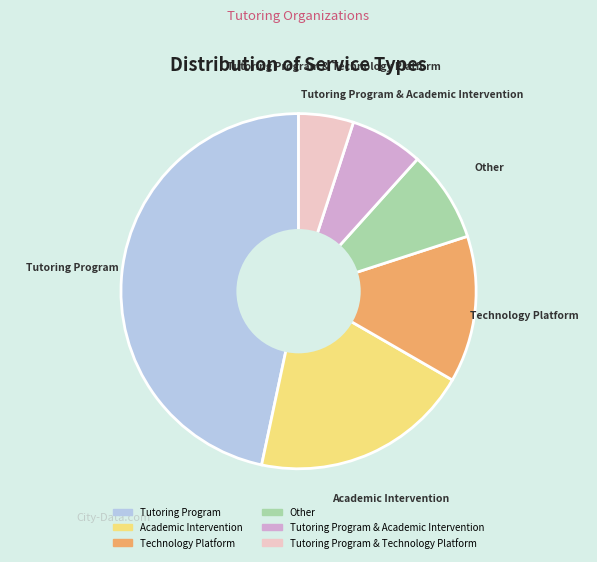

Is there a majority slice in this chart?

No